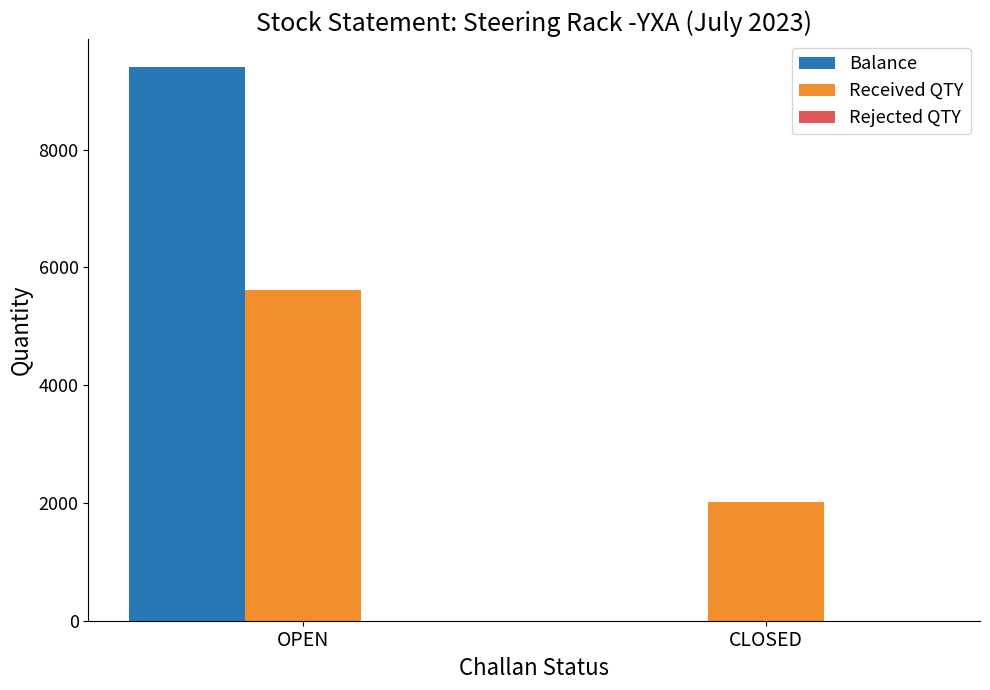

True or false: Received QTY has a value of 717 at CLOSED.

False